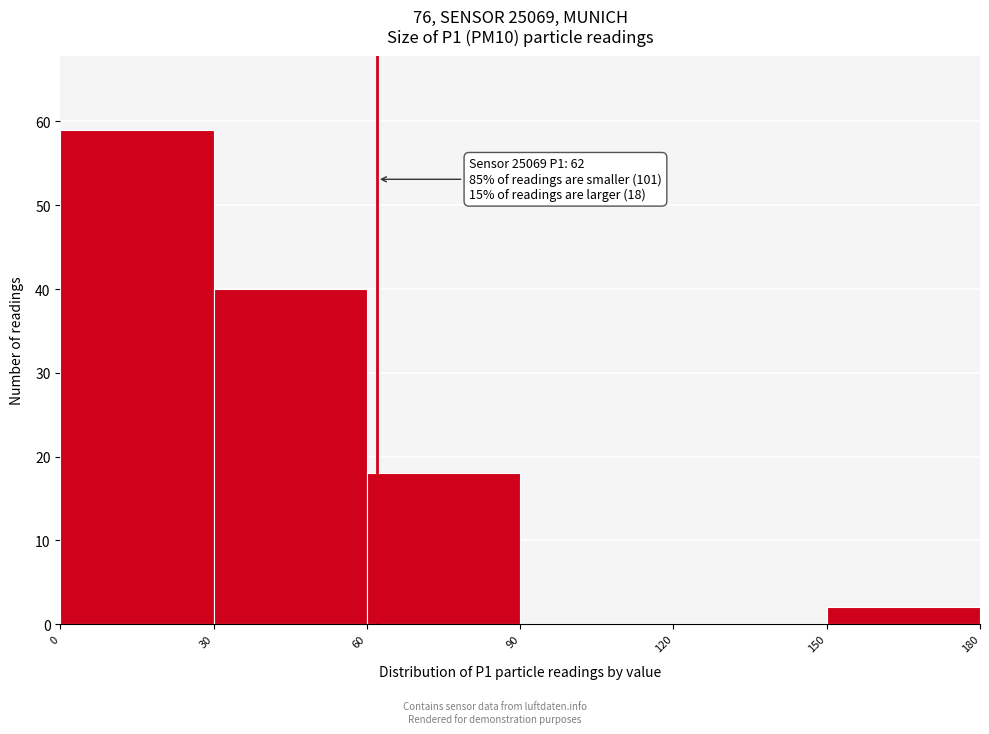

Which range on the x-axis has the tallest bar?

0 to 30